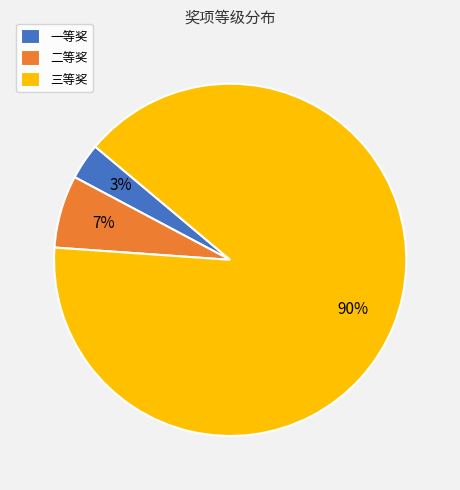

Combined, do 二等奖 and 三等奖 account for over 50%?

Yes